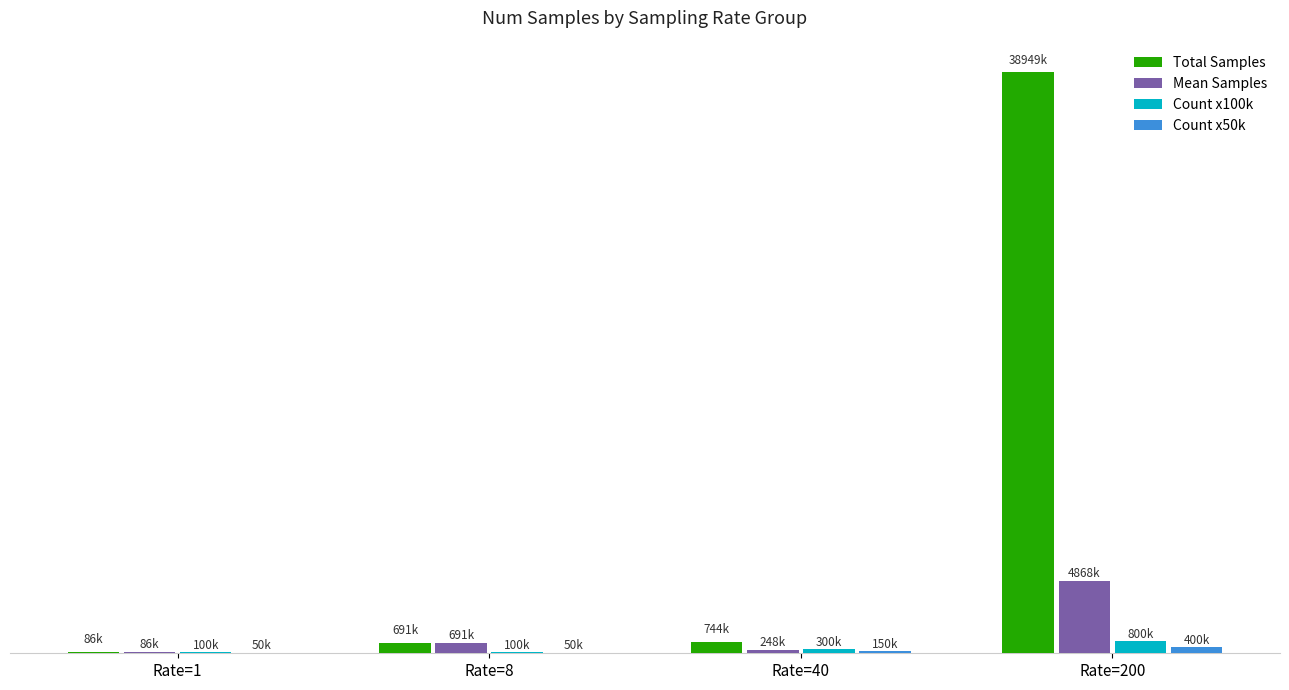

Is the value of Mean Samples at Rate=40 greater than the value of Count x50k at Rate=1?

Yes